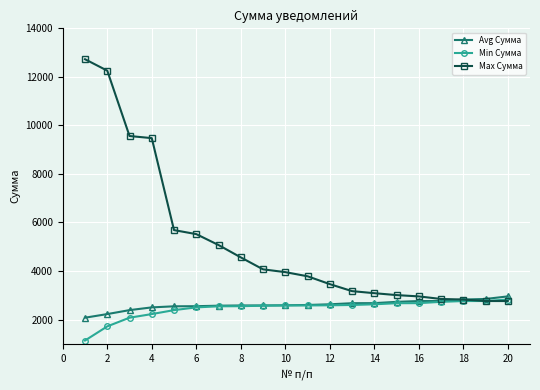

What is the lowest value of the Max Сумма series?

2763.0